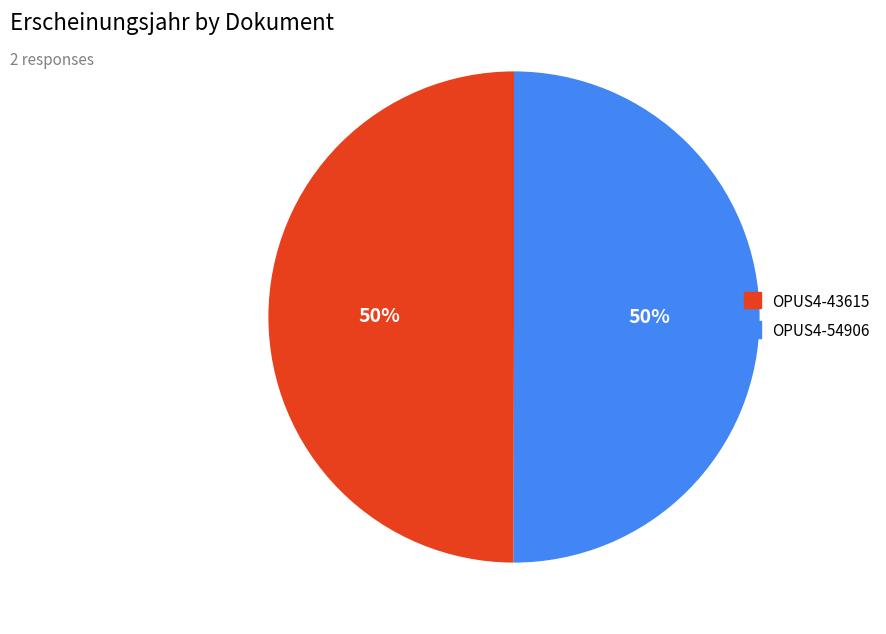

Count the number of slices in the pie.

2